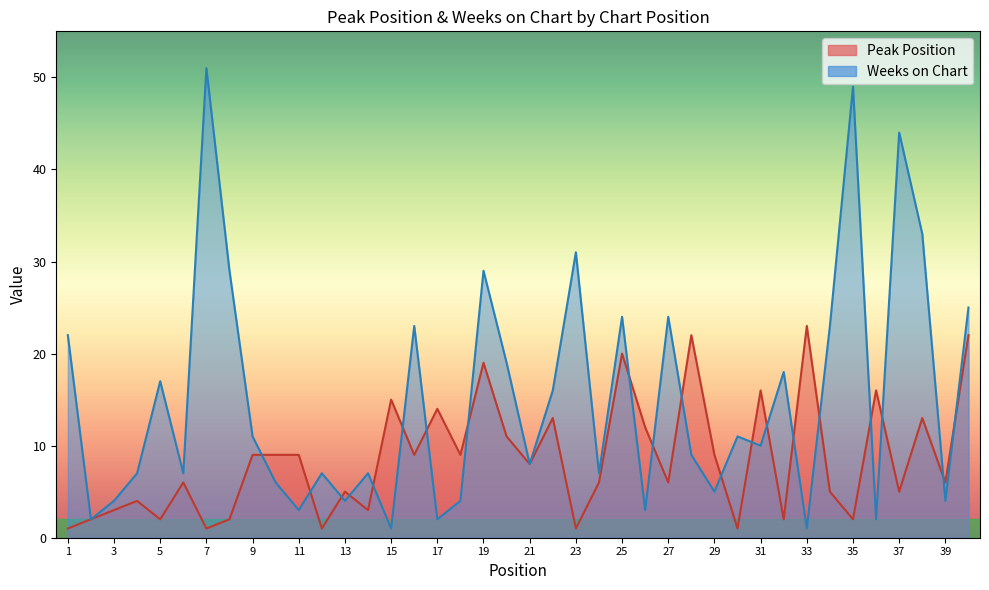

Is the value of Peak Position at 28 greater than the value of Weeks on Chart at 5?

Yes